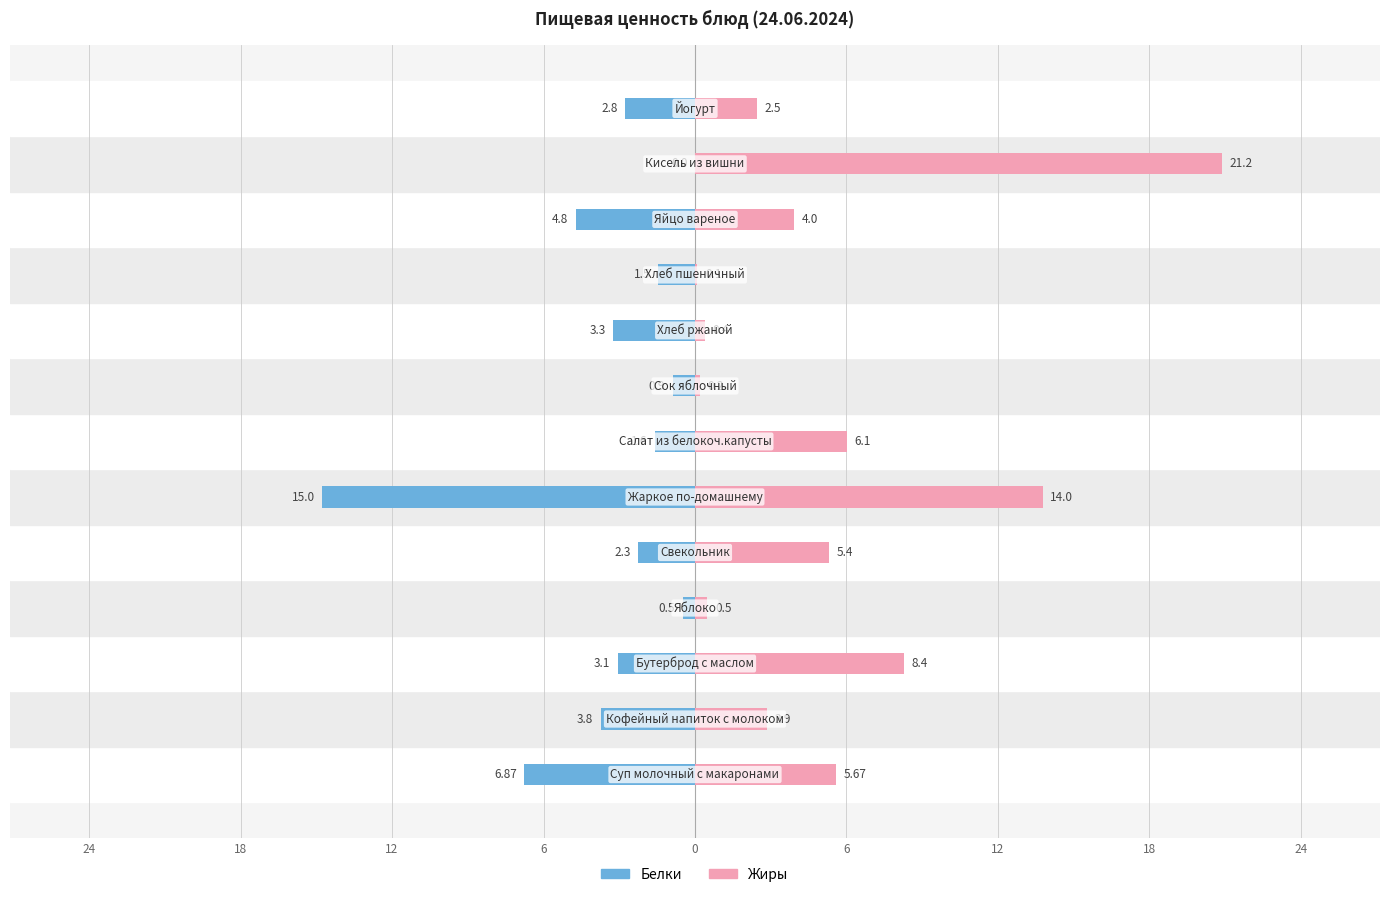

What is the difference between the maximum and minimum values in the Белки series?

15.0